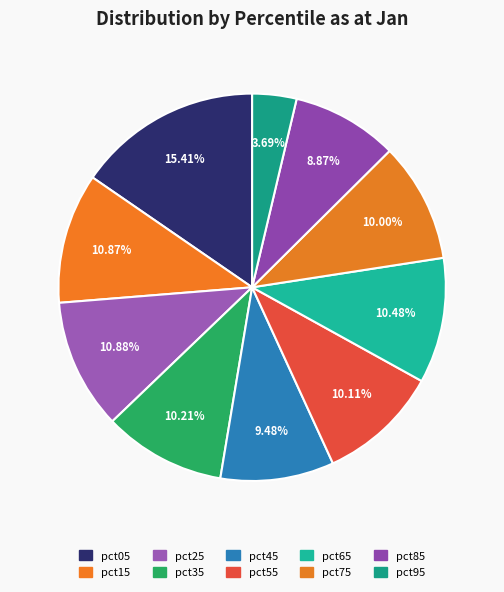

Is there any slice that represents more than half of the pie?

No